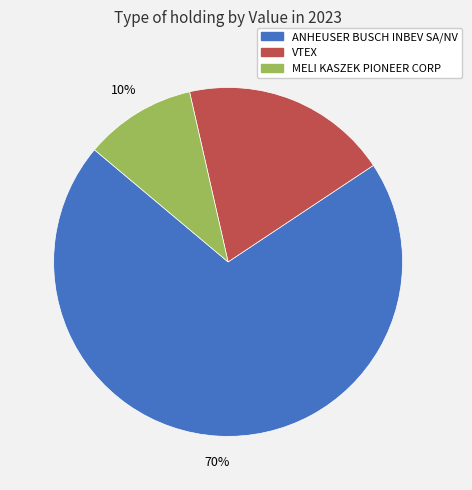

Rank the categories by value from lowest to highest.

MELI KASZEK PIONEER CORP, VTEX, ANHEUSER BUSCH INBEV SA/NV